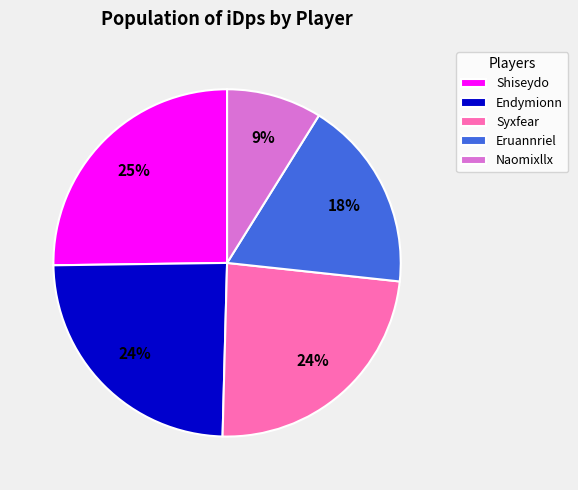

Combined, do Shiseydo and Endymionn account for over 50%?

No